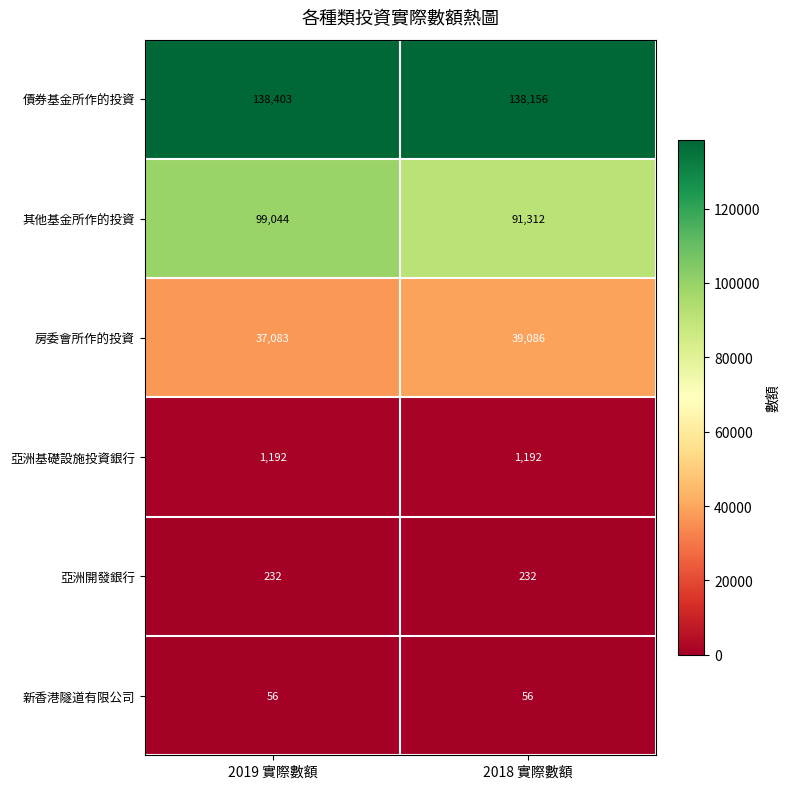

What is the approximate value of 亞洲基礎設施投資銀行 at 2018 實際數額?

1192